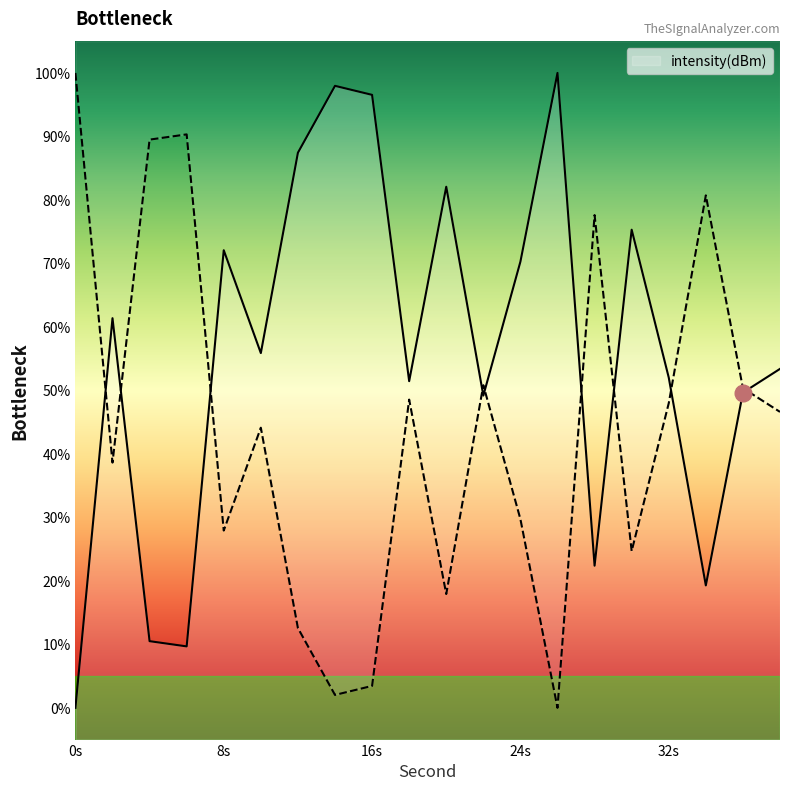

Reading right to left, transcribe all the data shown in this chart.

53.4	49.6	19.3	52.0	75.3	22.4	100.0	70.3	49.2	82.1	51.5	96.5	98.0	87.4	55.9	72.1	9.7	10.5	61.4	0.0